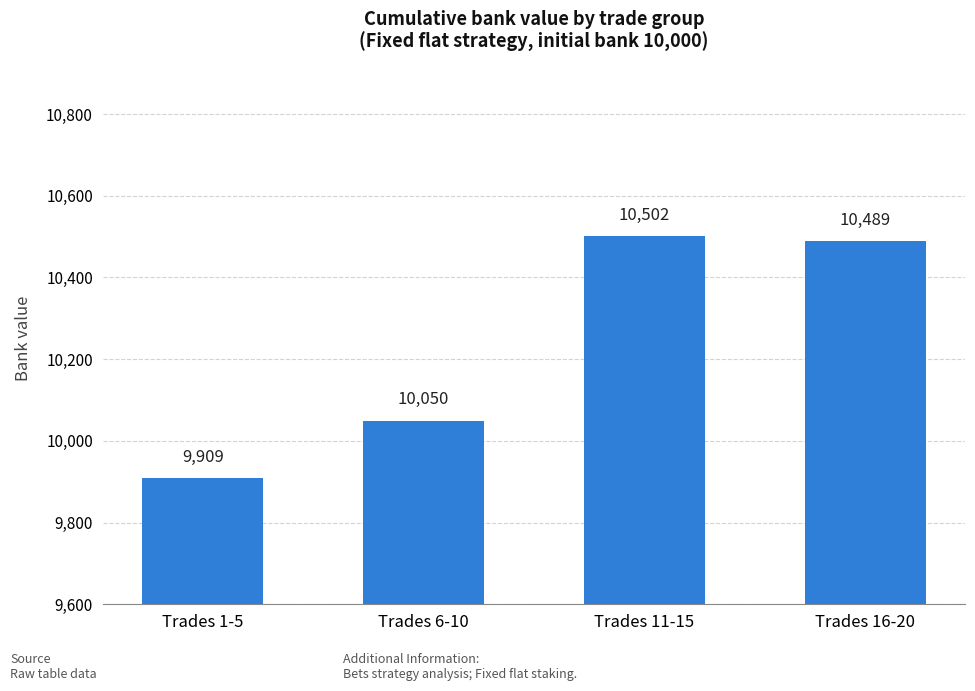

Rank the categories by value from highest to lowest.

Trades 11-15, Trades 16-20, Trades 6-10, Trades 1-5